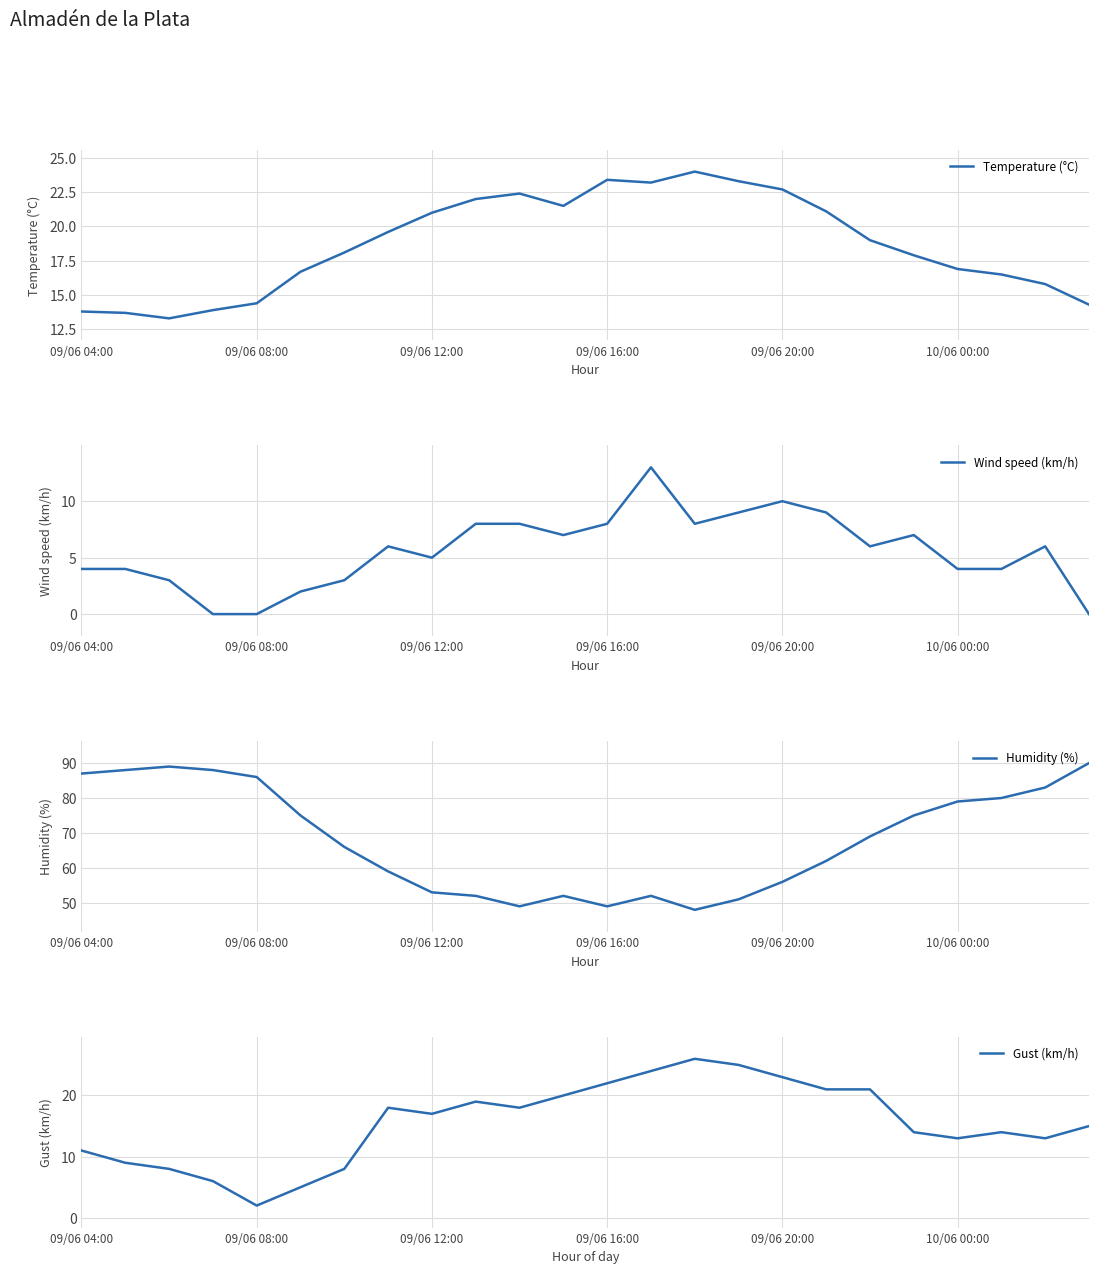

Reading right to left, what are all the values shown in this chart?

Temperature (°C): 14.3	15.8	16.5	16.9	17.9	19.0	21.1	22.7	23.3	24.0	23.2	23.4	21.5	22.4	22.0	21.0	19.6	18.1	16.7	14.4	13.9	13.3	13.7	13.8
Wind speed (km/h): 0.0	6.0	4.0	4.0	7.0	6.0	9.0	10.0	9.0	8.0	13.0	8.0	7.0	8.0	8.0	5.0	6.0	3.0	2.0	0.0	0.0	3.0	4.0	4.0
Humidity (%): 90.0	83.0	80.0	79.0	75.0	69.0	62.0	56.0	51.0	48.0	52.0	49.0	52.0	49.0	52.0	53.0	59.0	66.0	75.0	86.0	88.0	89.0	88.0	87.0
Gust (km/h): 15.0	13.0	14.0	13.0	14.0	21.0	21.0	23.0	25.0	26.0	24.0	22.0	20.0	18.0	19.0	17.0	18.0	8.0	5.0	2.0	6.0	8.0	9.0	11.0